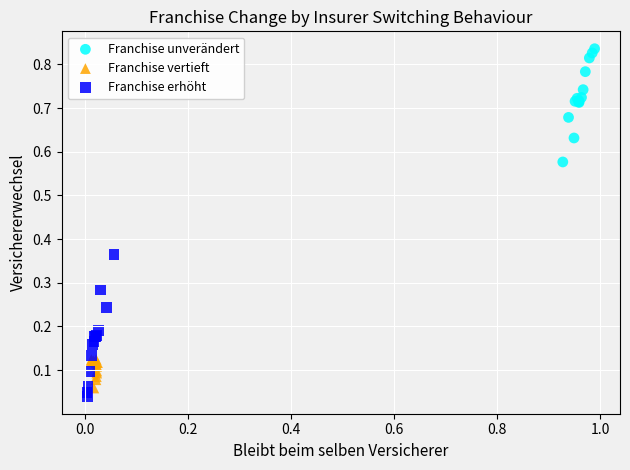

Which series has the largest Y range (max minus min)?

Franchise erhöht